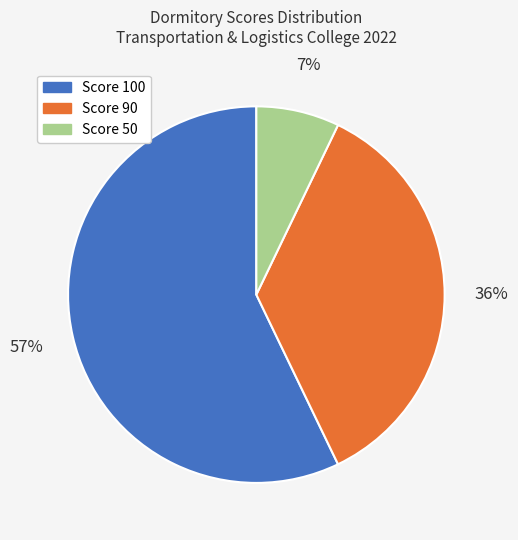

To the nearest percent, what is the average slice percentage?

33%